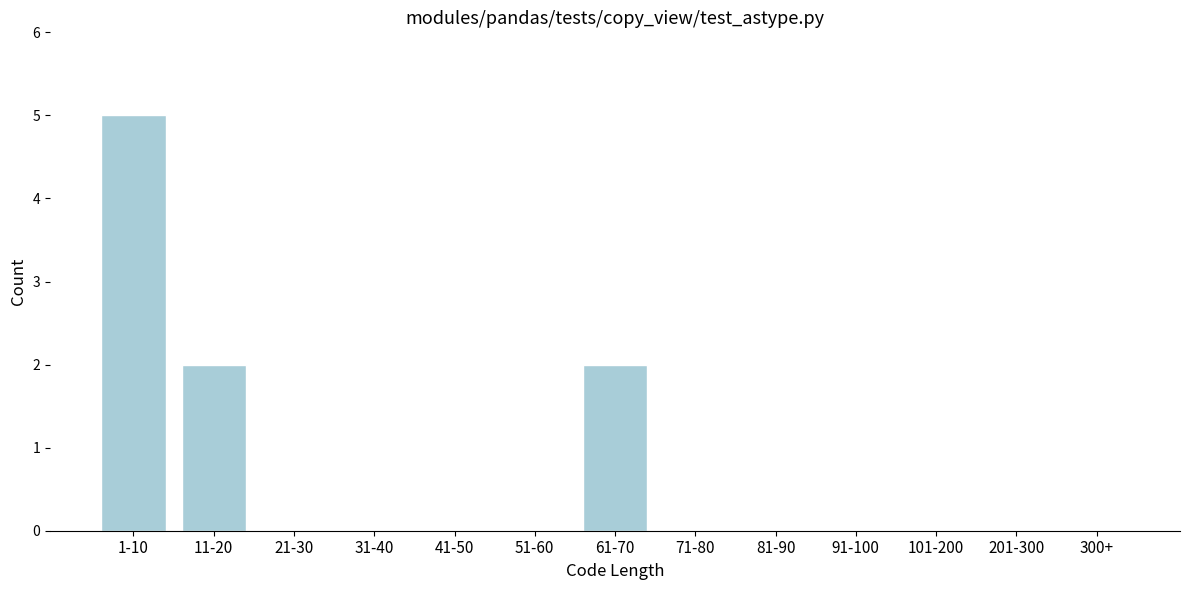

Reading left to right, list all the values displayed in this chart.

1-10=5	11-20=2	21-30=0	31-40=0	41-50=0	51-60=0	61-70=2	71-80=0	81-90=0	91-100=0	101-200=0	201-300=0	300+=0